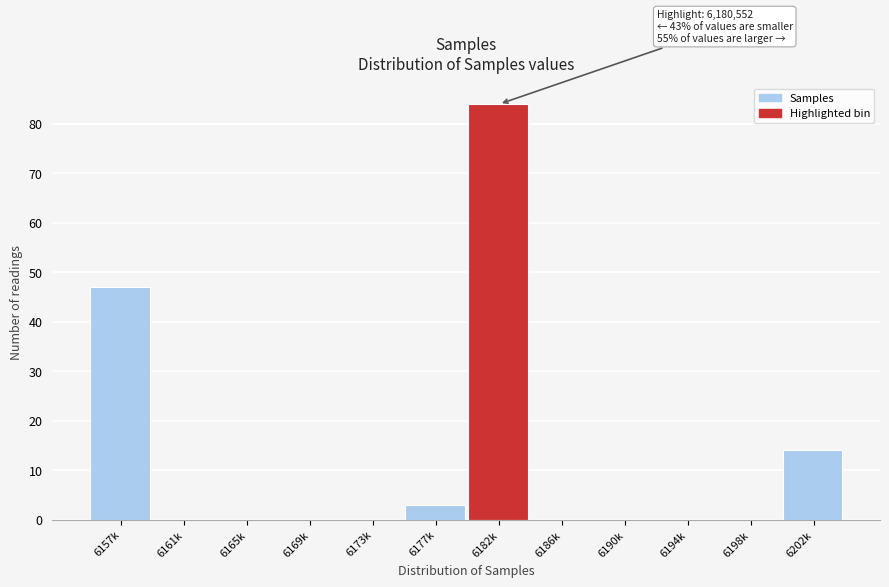

Reading left to right, what are all the values shown in this chart?

6157k=47	6161k=0	6165k=0	6169k=0	6173k=0	6177k=3	6182k=84	6186k=0	6190k=0	6194k=0	6198k=0	6202k=14